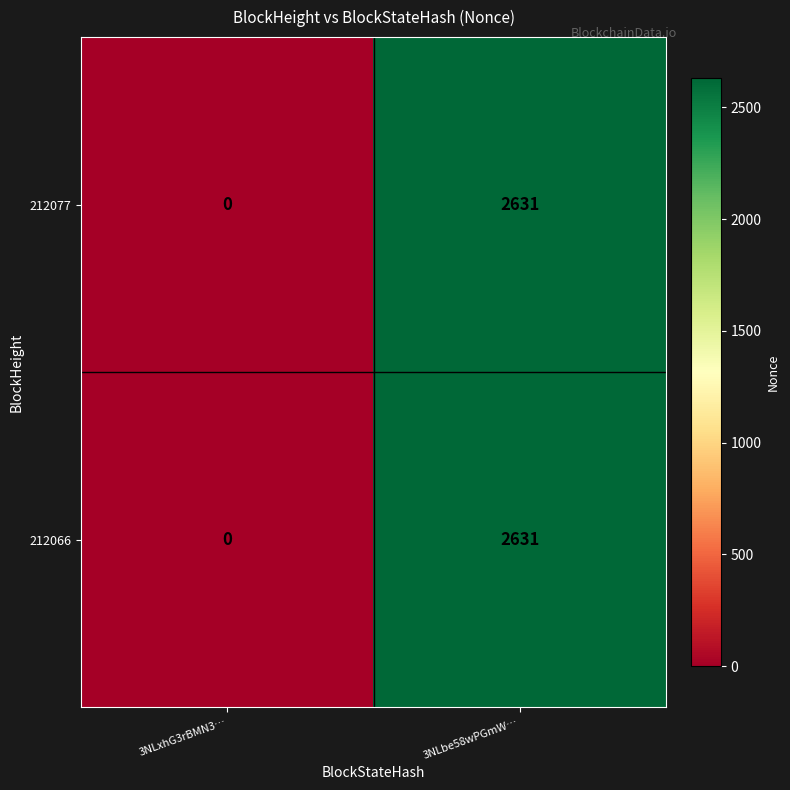

How many series are shown in this chart?

2